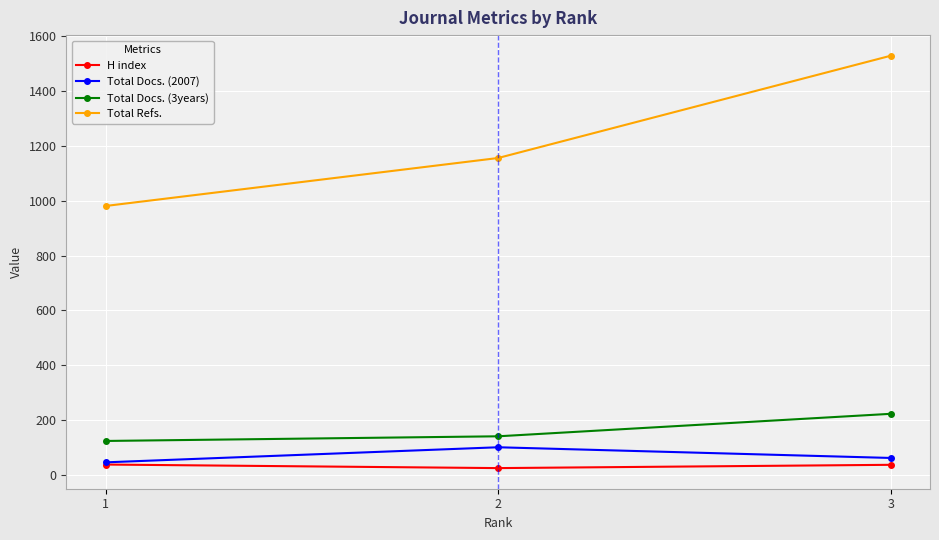

Which series has the largest total across all categories?

Total Refs.